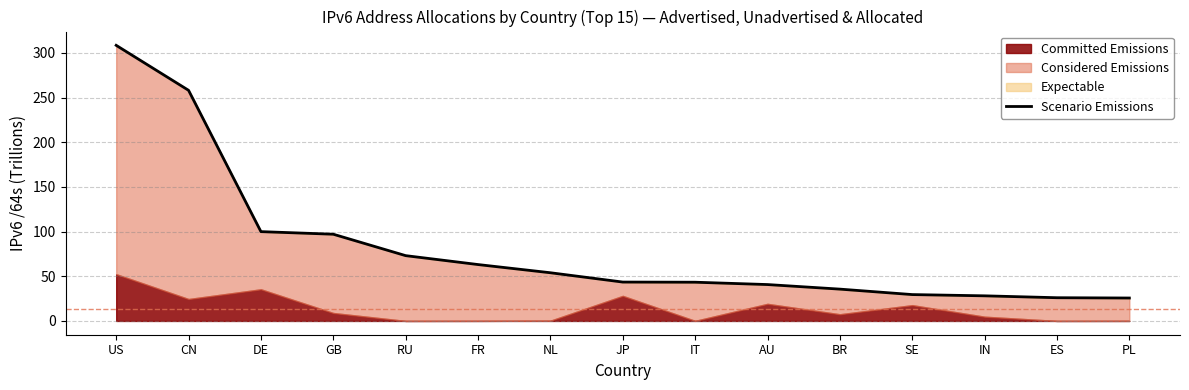

Between GB and NL, which is larger?

GB